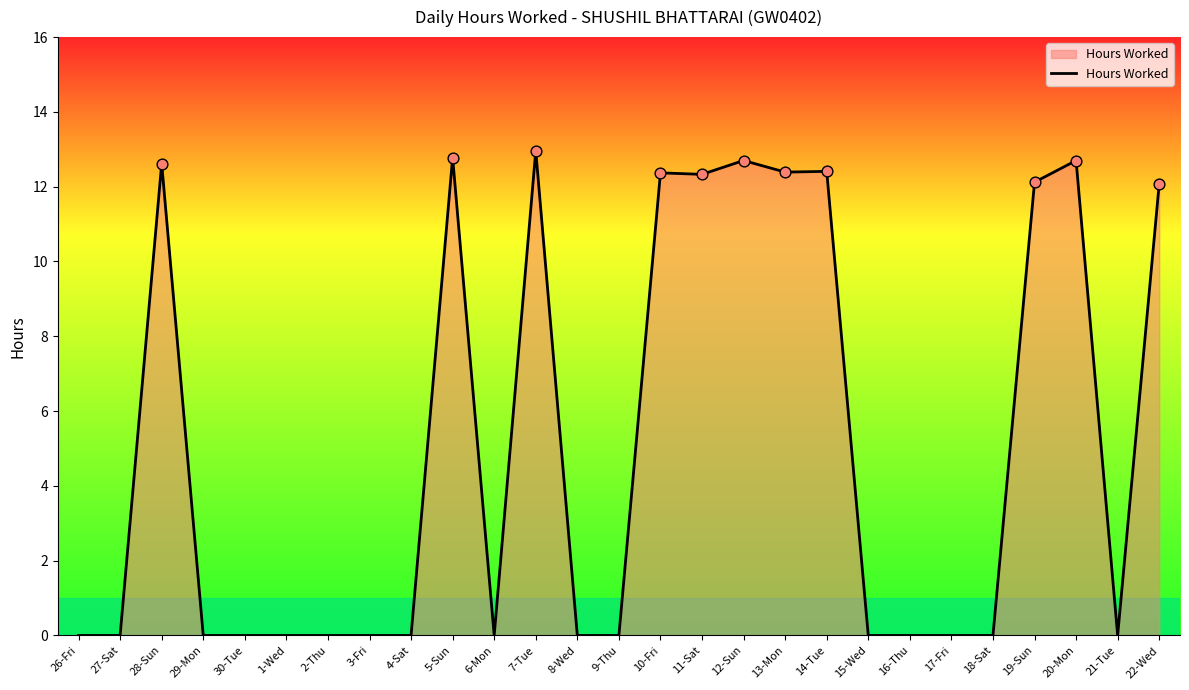

Which has a higher value, 11-Sat or 5-Sun?

5-Sun